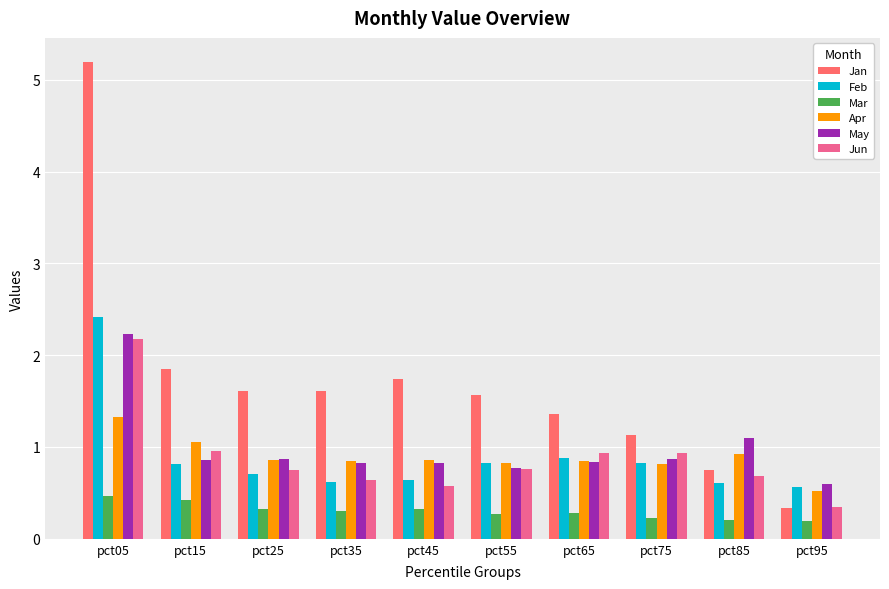

Which series has the largest range (max minus min)?

Jan